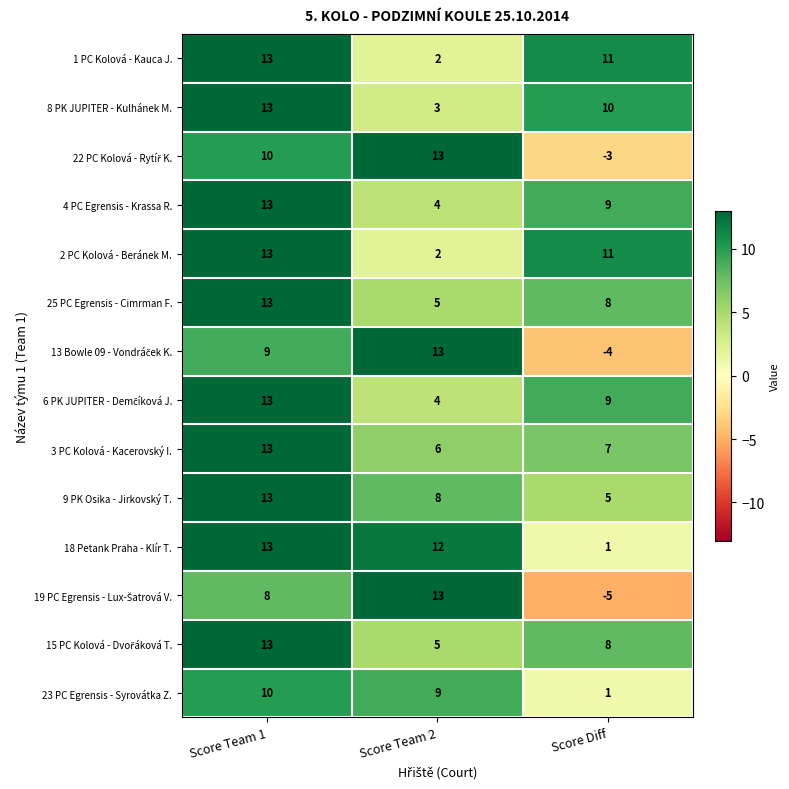

Is it true that 18 Petank Praha - Klír T. equals 6 at Score Team 2?

False